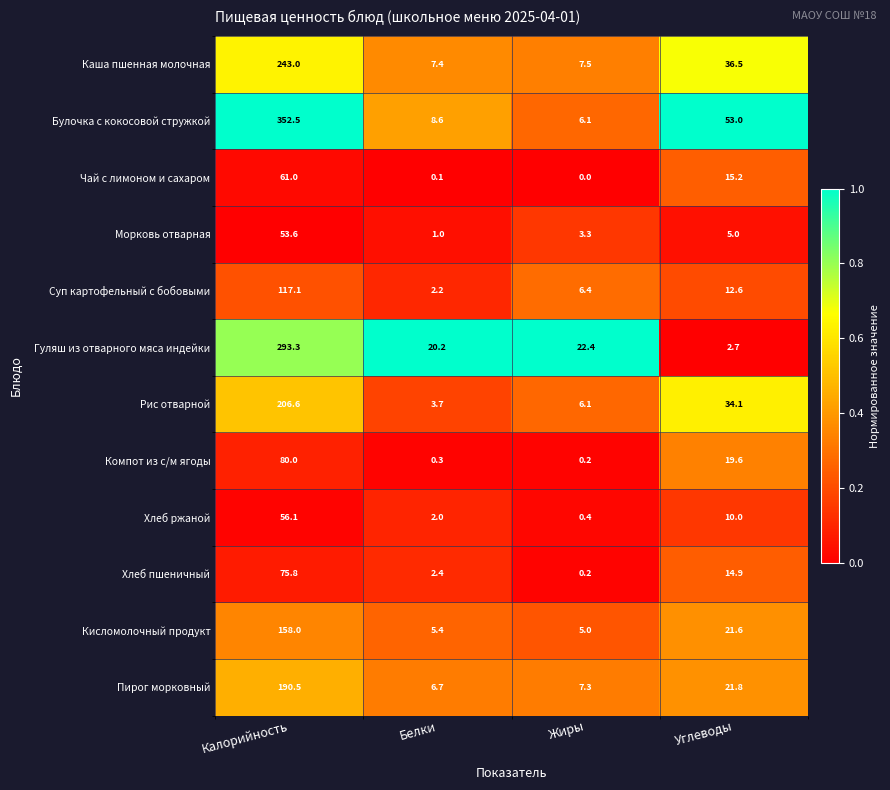

At how many categories does at least one series exceed 0?

4